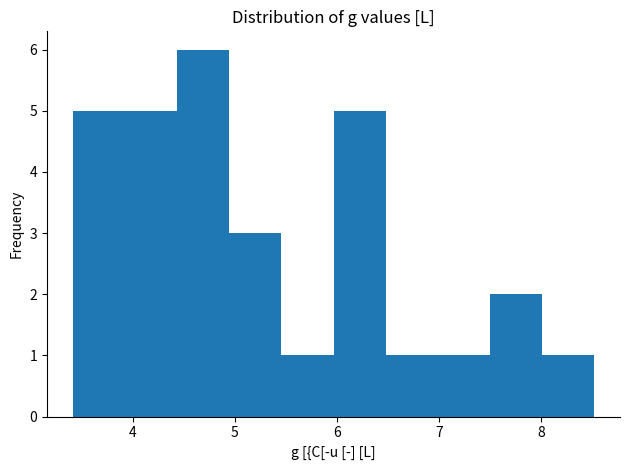

Which range on the x-axis has the tallest bar?

4.4 to 4.9